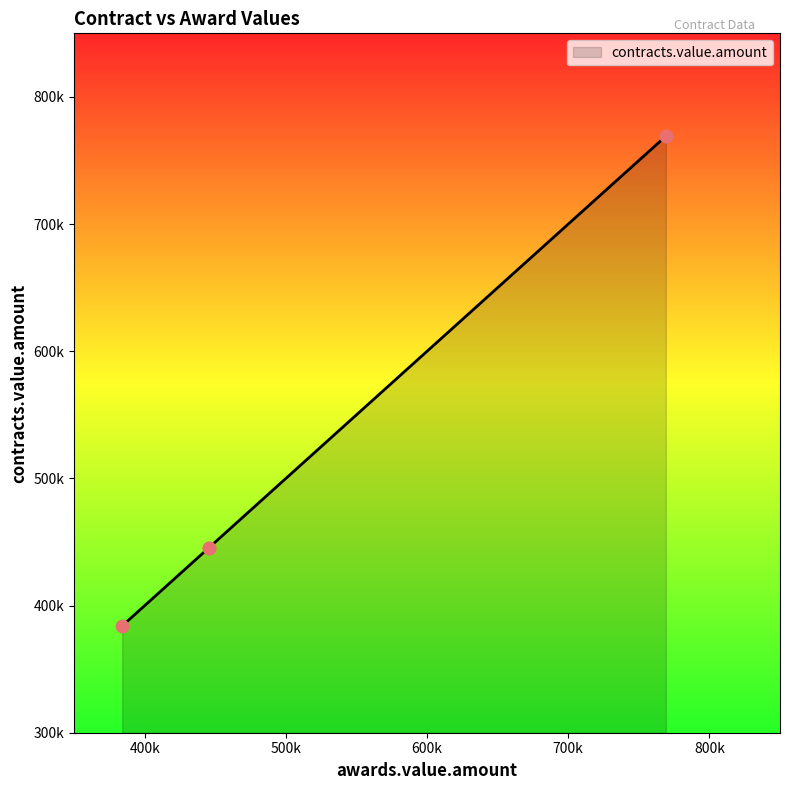

Between SAE/00003/2014 and SAE/00133/2011, which is larger?

SAE/00003/2014